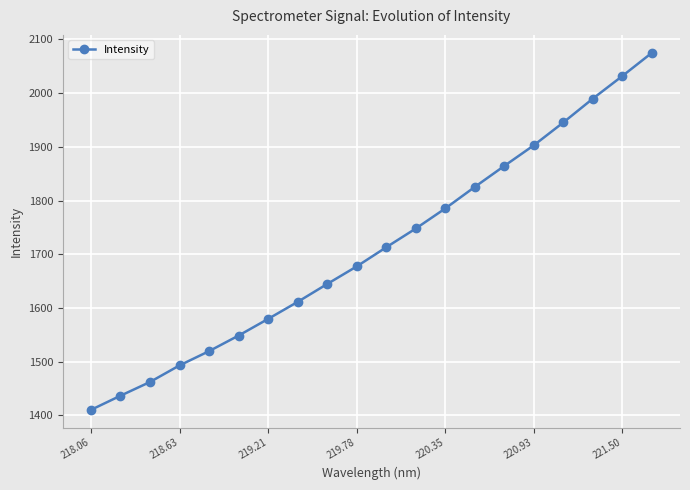

What is the value of the 19th point from the left?

2032.0